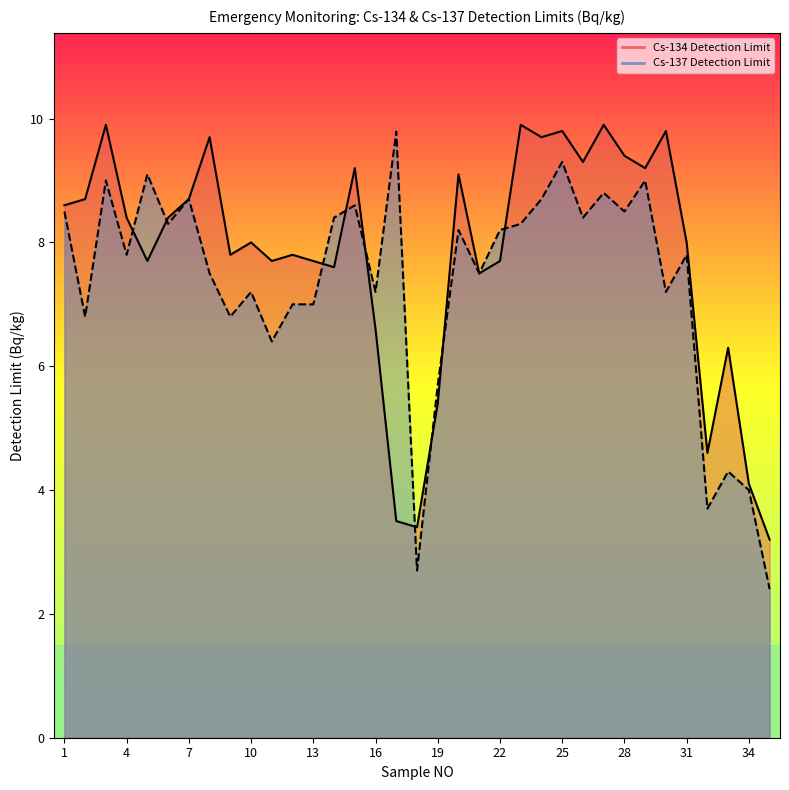

Reading left to right, what are all the values shown in this chart?

Cs-134 Detection Limit: 8.6	8.7	9.9	8.4	7.7	8.4	8.7	9.7	7.8	8.0	7.7	7.8	7.7	7.6	9.2	6.6	3.5	3.4	5.4	9.1	7.5	7.7	9.9	9.7	9.8	9.3	9.9	9.4	9.2	9.8	8.0	4.6	6.3	4.1	3.2
Cs-137 Detection Limit: 8.5	6.8	9.0	7.8	9.1	8.3	8.7	7.5	6.8	7.2	6.4	7.0	7.0	8.4	8.6	7.2	9.8	2.7	5.7	8.2	7.5	8.2	8.3	8.7	9.3	8.4	8.8	8.5	9.0	7.2	7.8	3.7	4.3	4.0	2.4